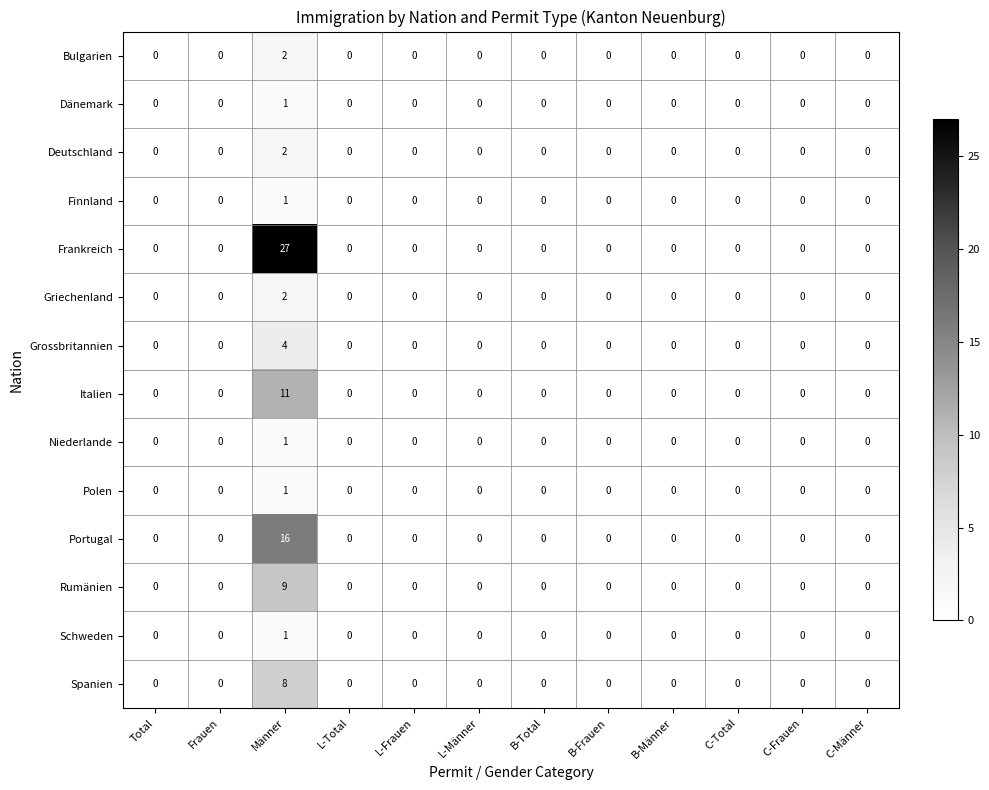

How many categories are shown in the chart?

12